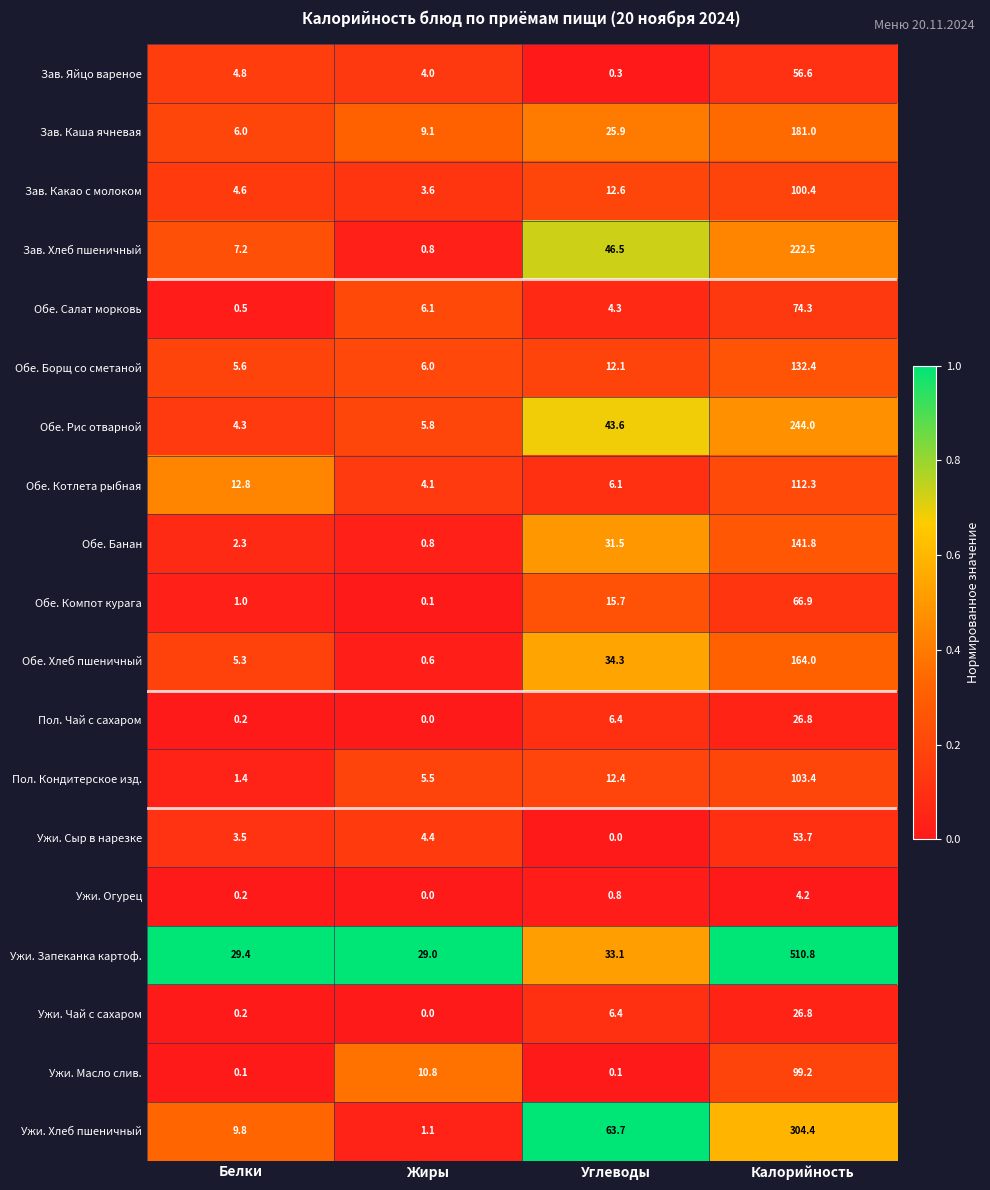

At how many categories does at least one series exceed 0?

4